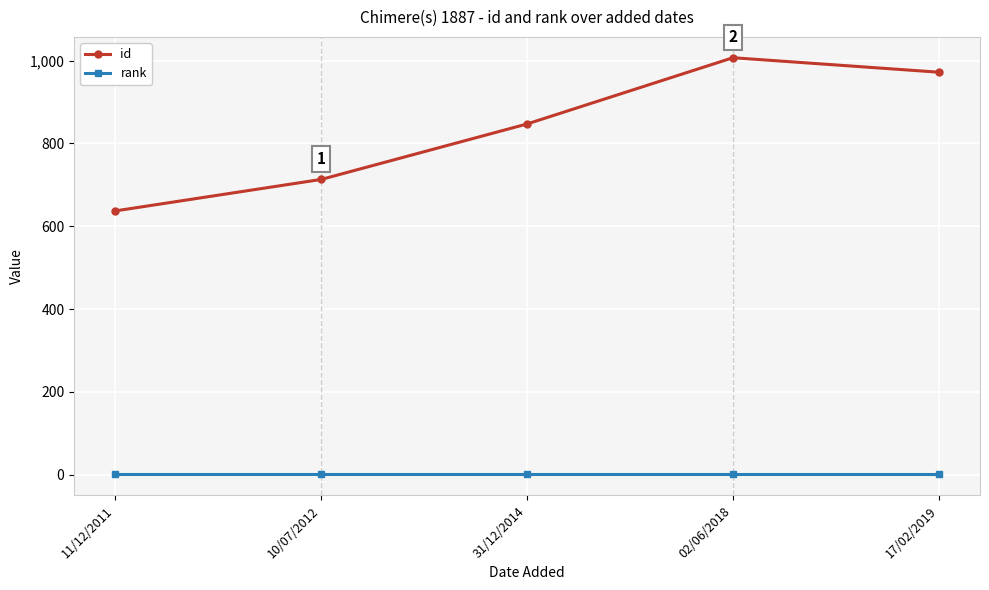

What is the difference between the id values at 11/12/2011 and 02/06/2018?

370